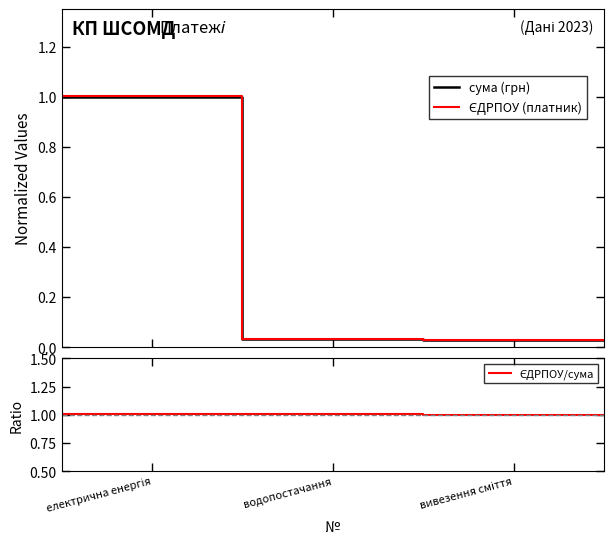

What is the label of the 5th point from the right?

електрична енергія